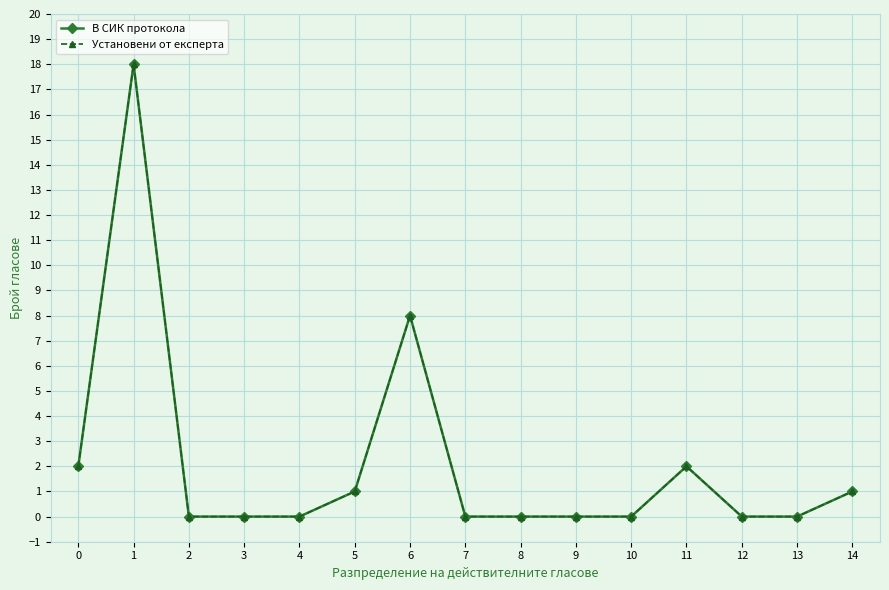

Which series has the largest range (max minus min)?

В СИК протокола